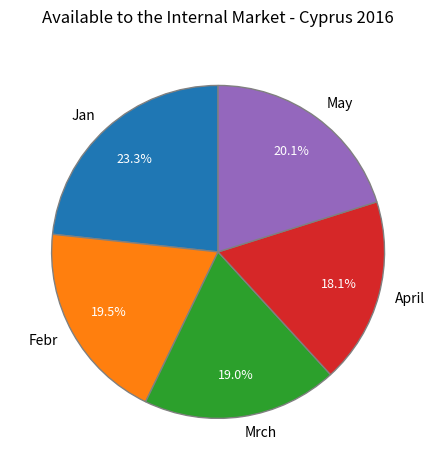

To the nearest percent, what is the average slice percentage?

20%